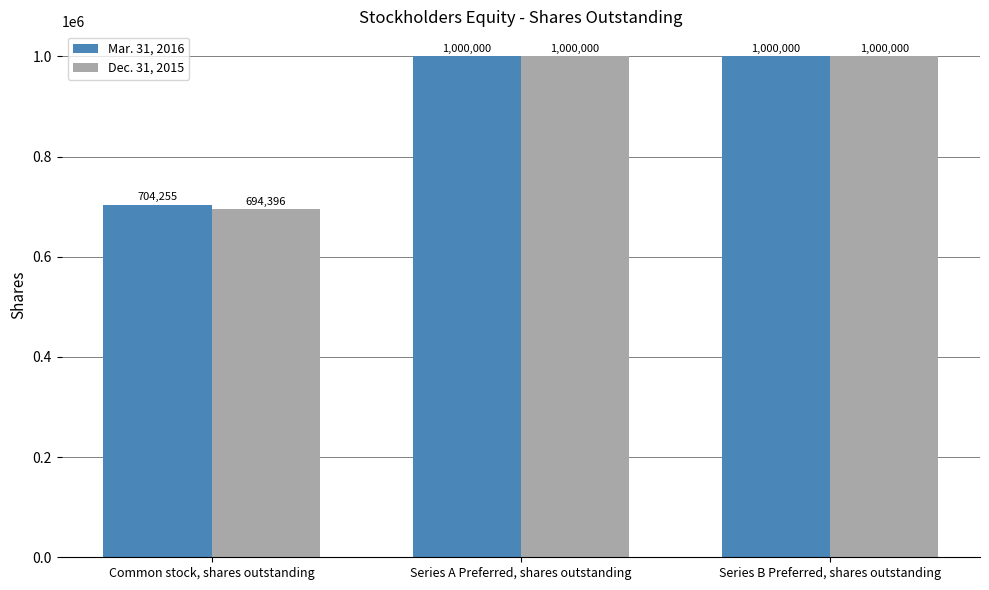

Are the bars grouped side by side (vs. stacked)?

Yes